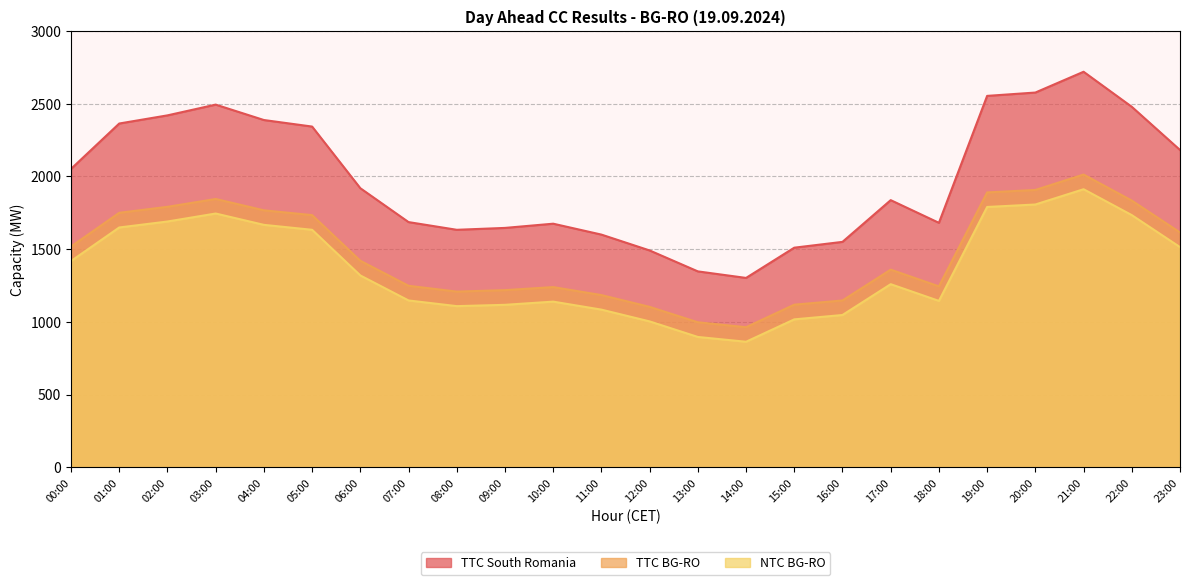

What is the lowest value of the TTC South Romania series?

1302